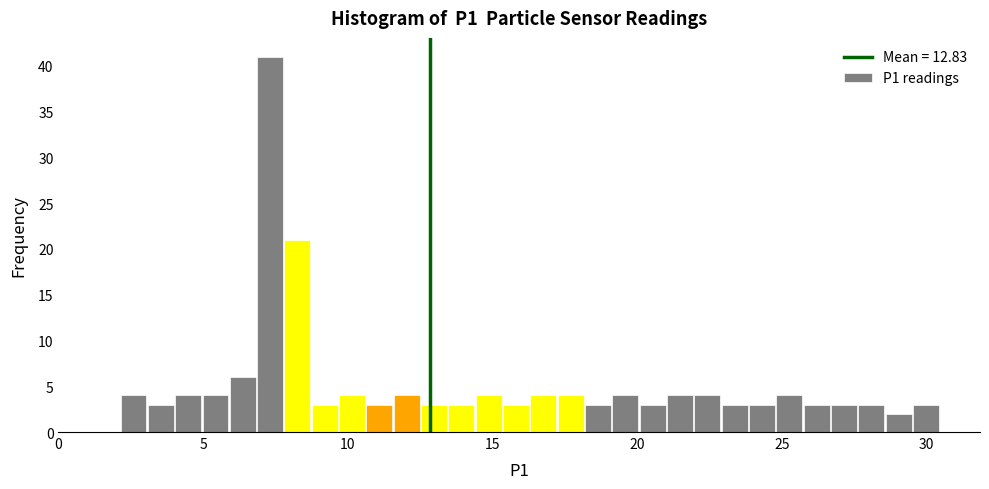

Read against the x-axis, roughly where is the centre of the tallest bar?

7.5